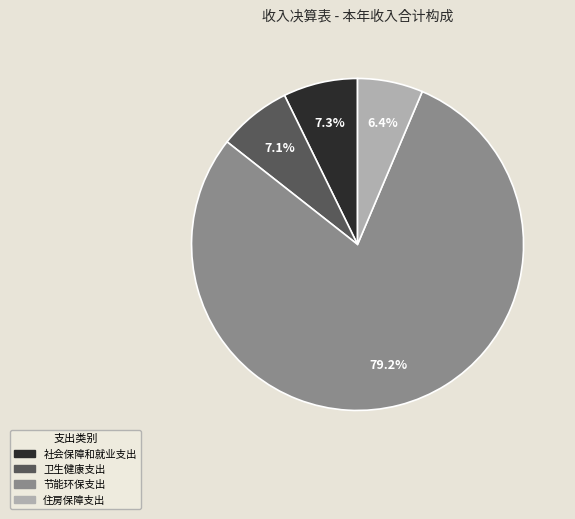

Does 住房保障支出 account for over 50% of the chart?

No